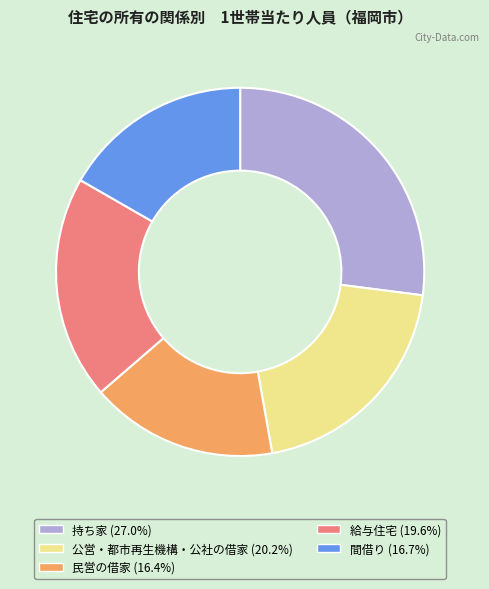

Do 民営の借家 and 給与住宅 together represent more than half of the pie?

No